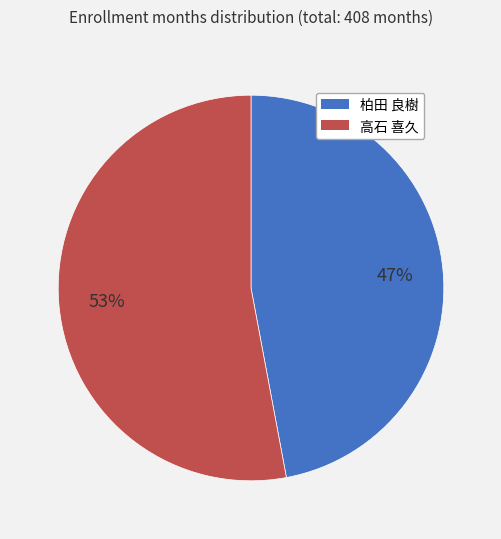

Is there any slice that represents more than half of the pie?

Yes